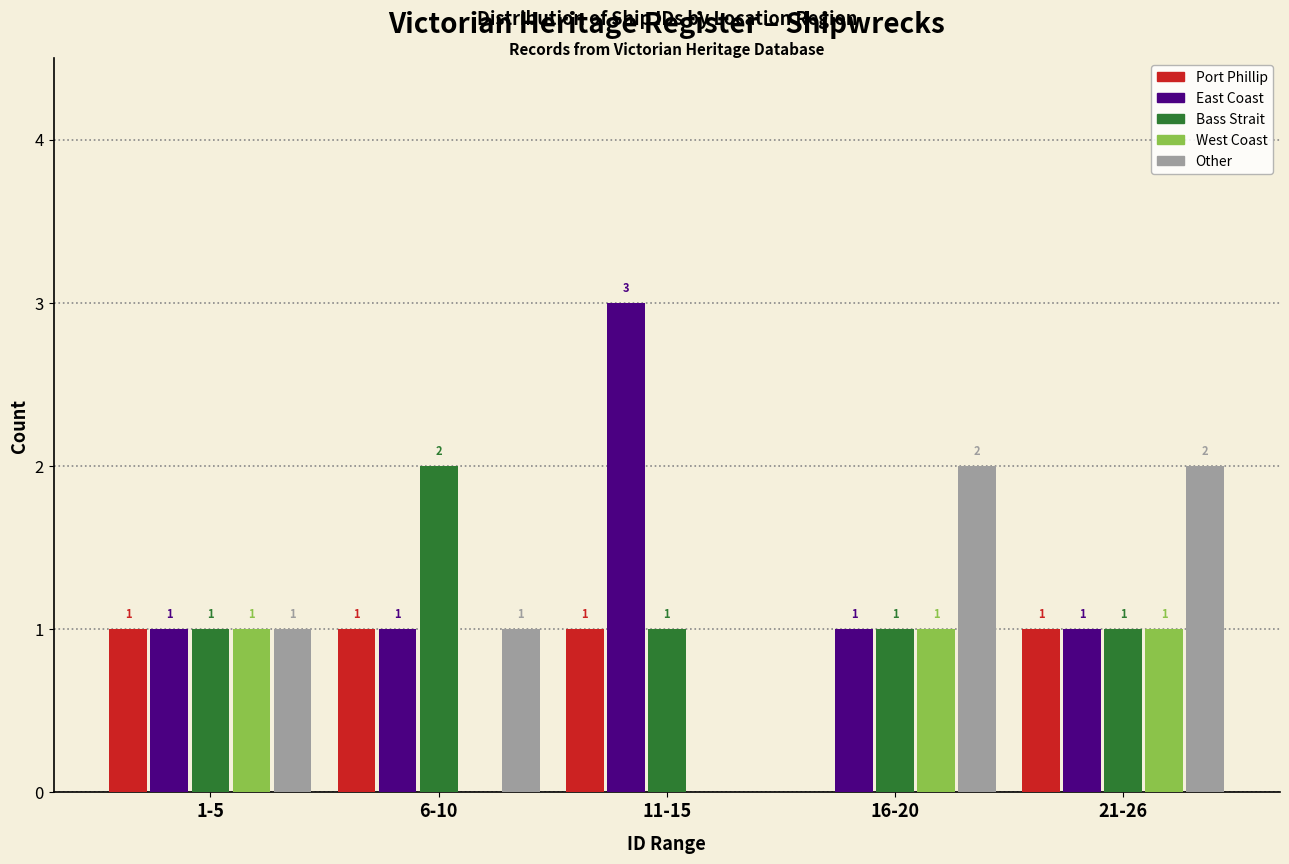

Reading left to right, transcribe all the data shown in this chart.

Port Phillip: 1-5=1	6-10=1	11-15=1	16-20=0	21-26=1
East Coast: 1-5=1	6-10=1	11-15=3	16-20=1	21-26=1
Bass Strait: 1-5=1	6-10=2	11-15=1	16-20=1	21-26=1
West Coast: 1-5=1	6-10=0	11-15=0	16-20=1	21-26=1
Other: 1-5=1	6-10=1	11-15=0	16-20=2	21-26=2